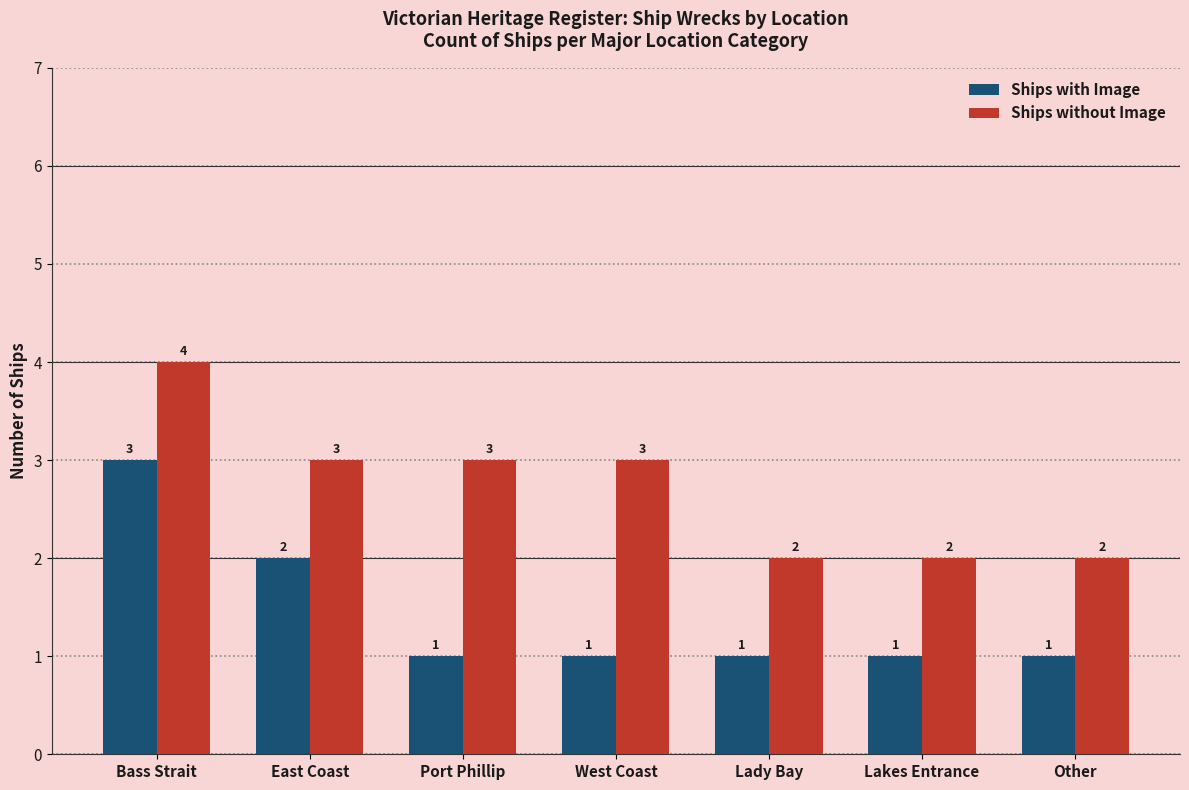

Count the number of data series in this chart.

2